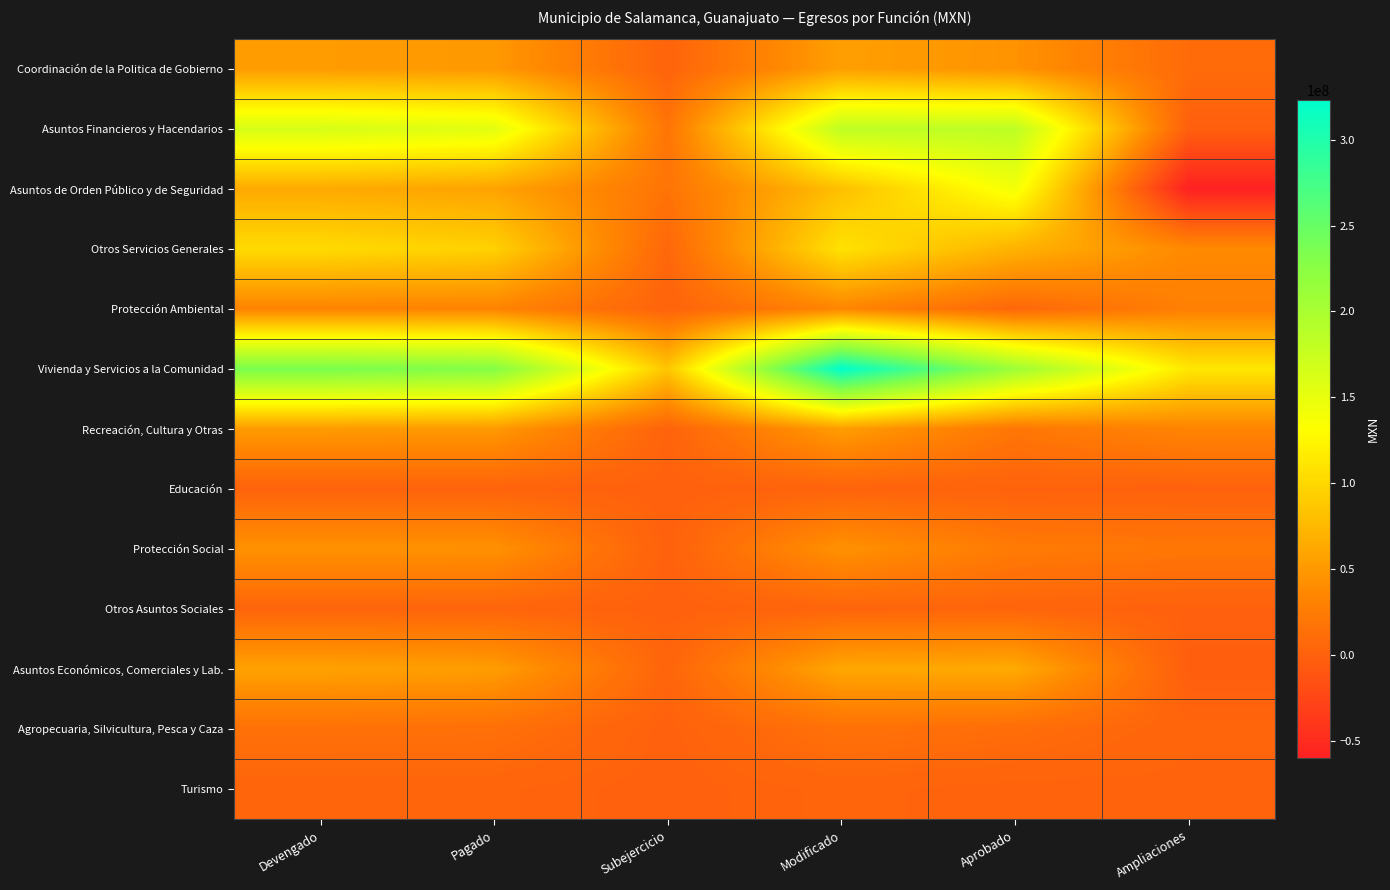

Which series has the widest spread of values?

Vivienda y Servicios a la Comunidad